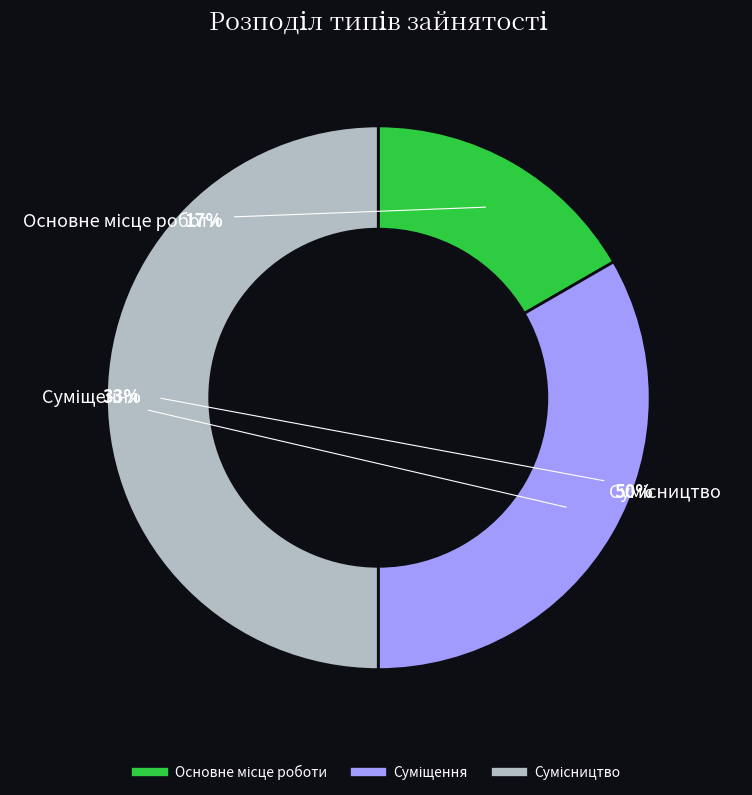

To the nearest percent, what is the difference between the largest and smallest slice percentages?

33%